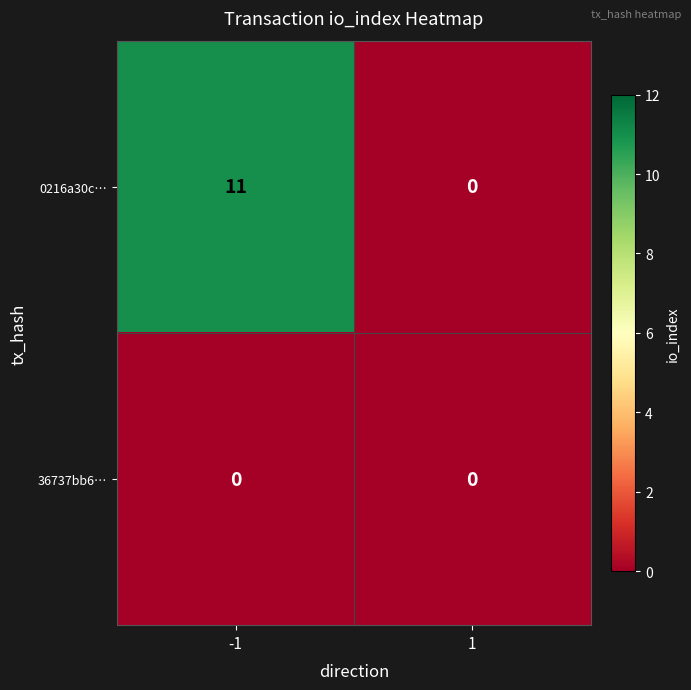

At which category is the sum across all series the highest?

-1